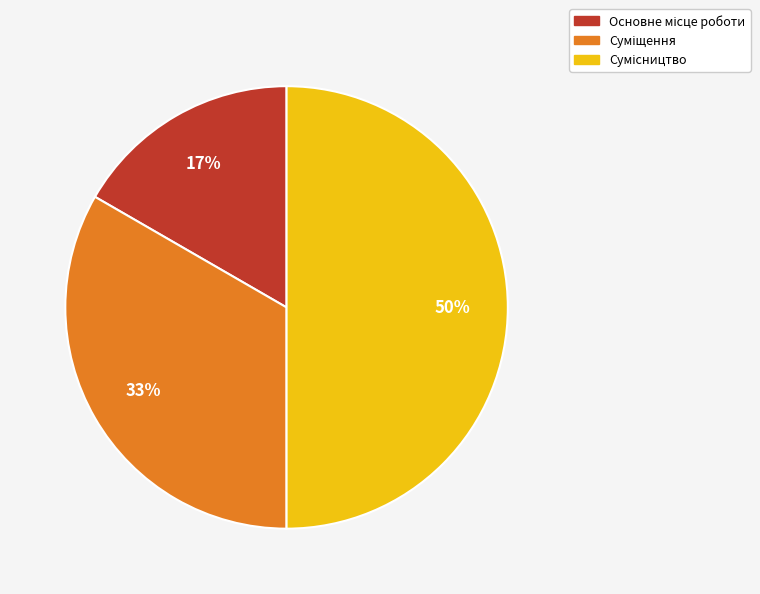

To the nearest percent, what is the difference between the largest and smallest slice percentages?

33%